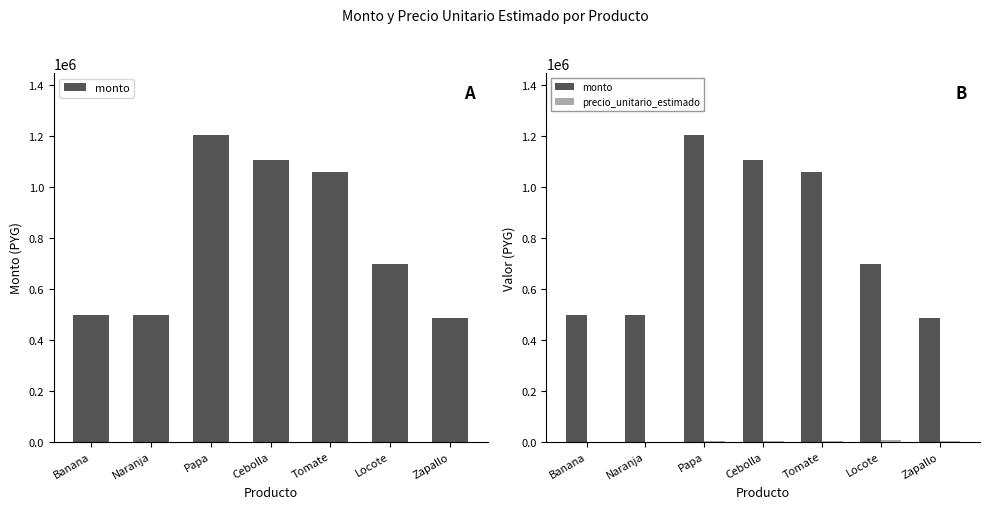

The value of monto at Naranja is 495900. True or false?

True